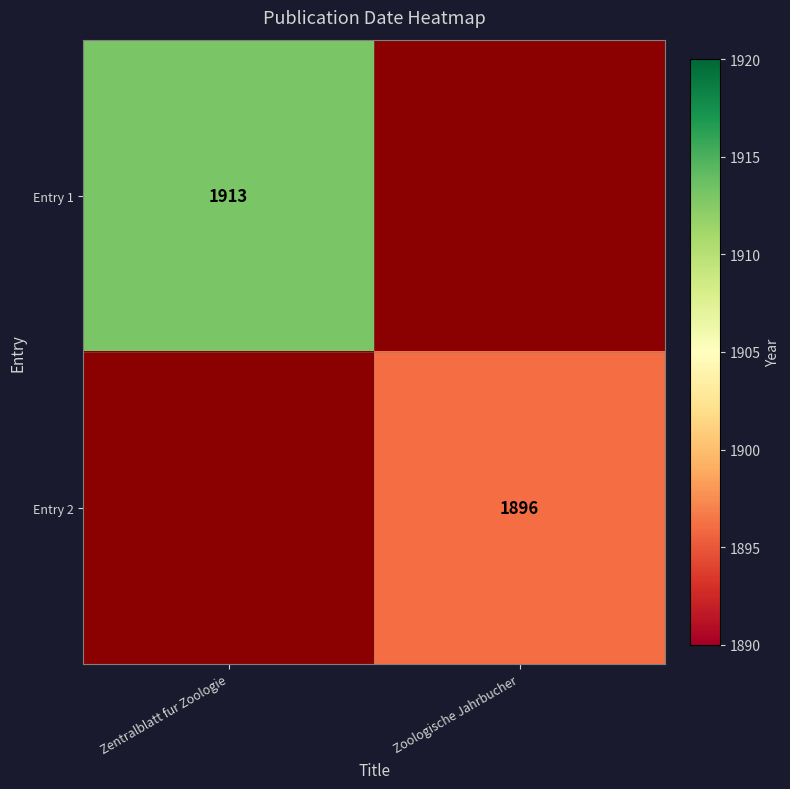

True or false: Entry 1 has a value of 1913 at Zentralblatt fur Zoologie.

True